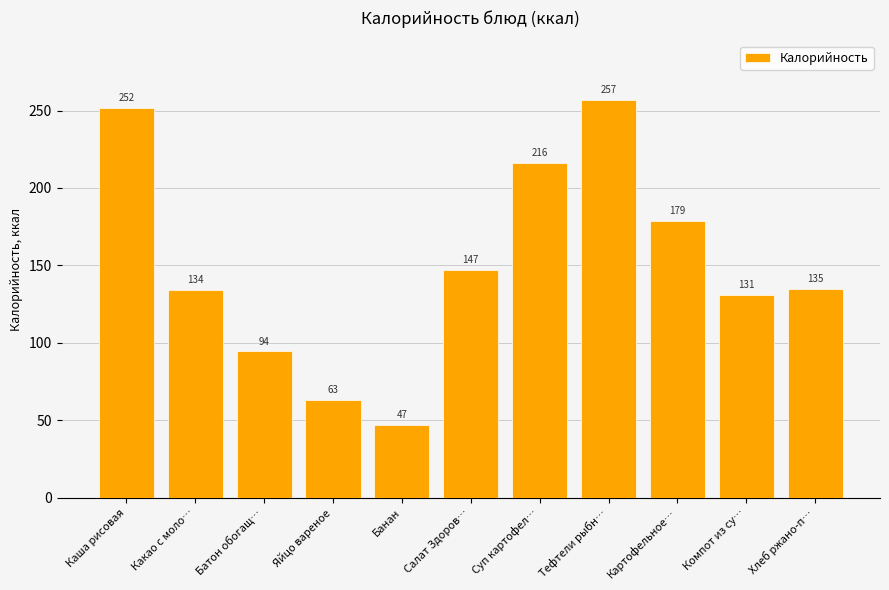

Between Тефтели рыбн… and Суп картофел…, which is larger?

Тефтели рыбн…